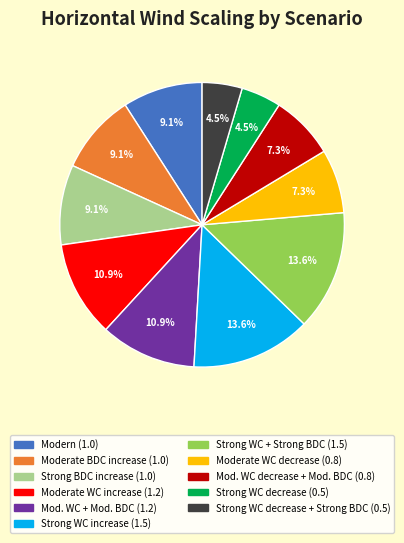

Is there any slice that represents more than half of the pie?

No